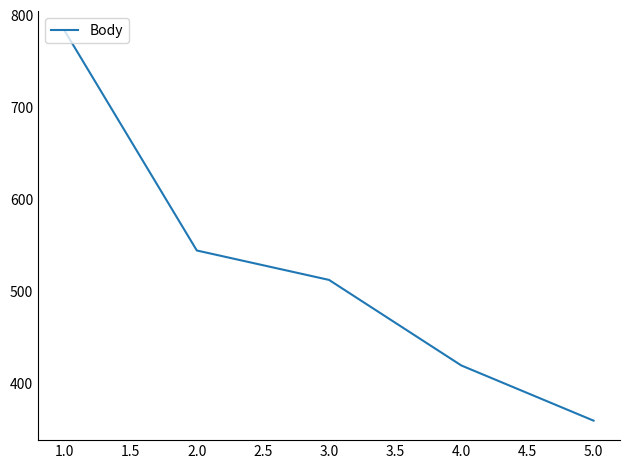

Rank the categories by value from lowest to highest.

5.0, 4.0, 3.0, 2.0, 1.0